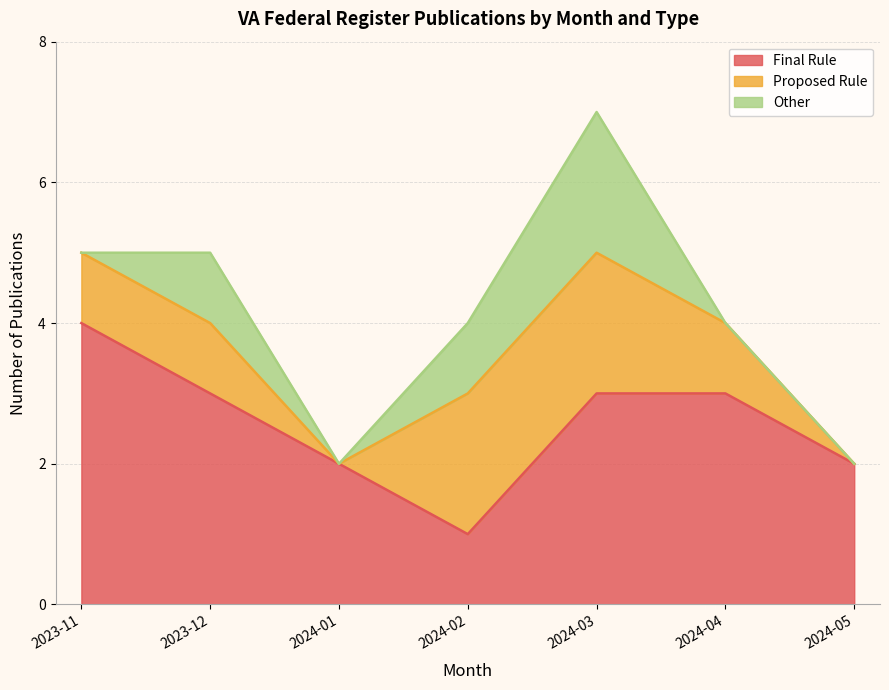

What is the difference between the maximum and minimum values in the Proposed Rule series?

2